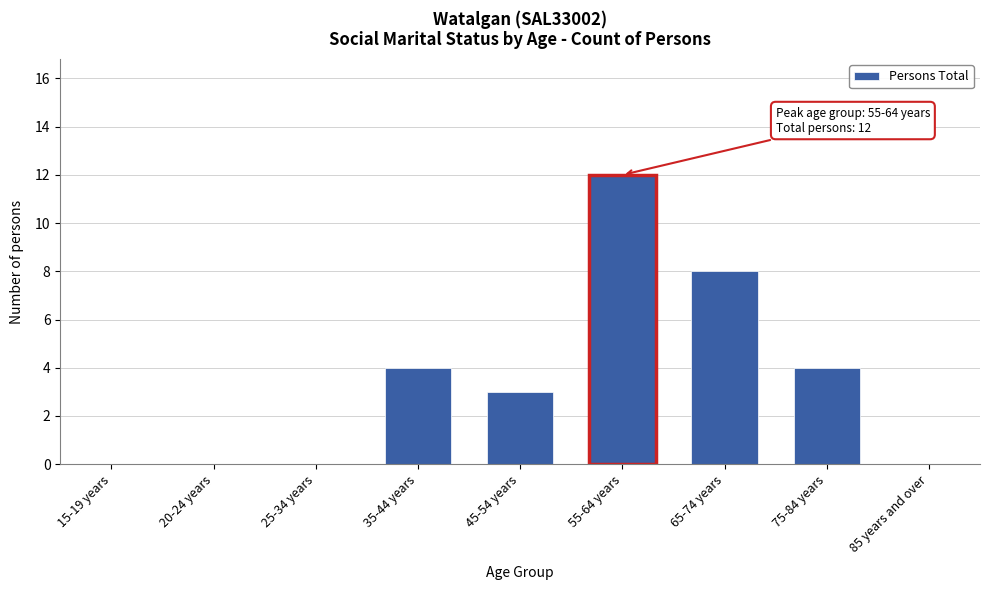

Reading left to right, transcribe all the data shown in this chart.

15-19 years=0	20-24 years=0	25-34 years=0	35-44 years=4	45-54 years=3	55-64 years=12	65-74 years=8	75-84 years=4	85 years and over=0